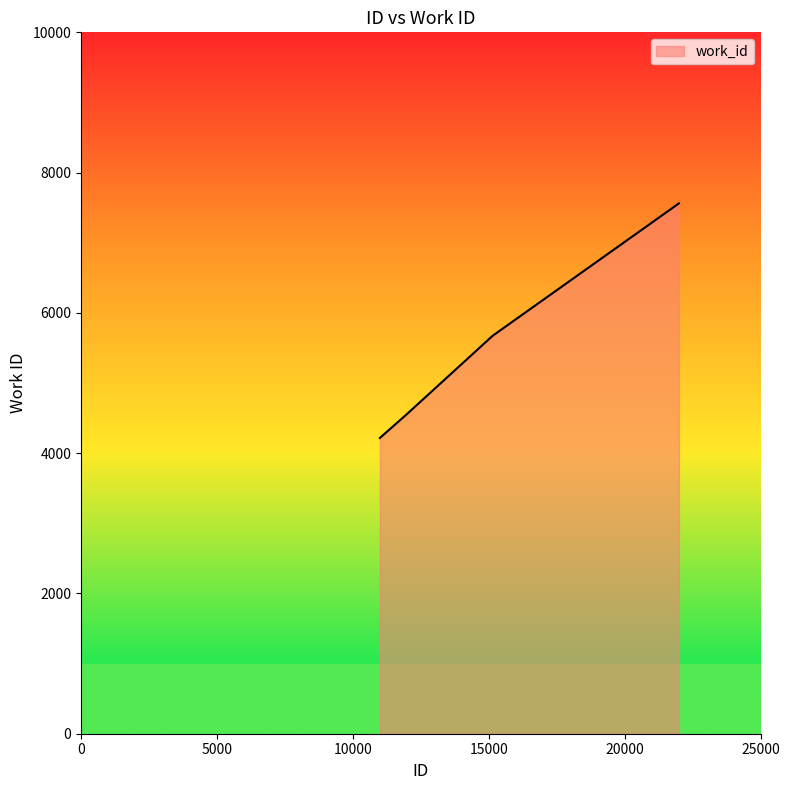

What is the greatest value displayed?

7561